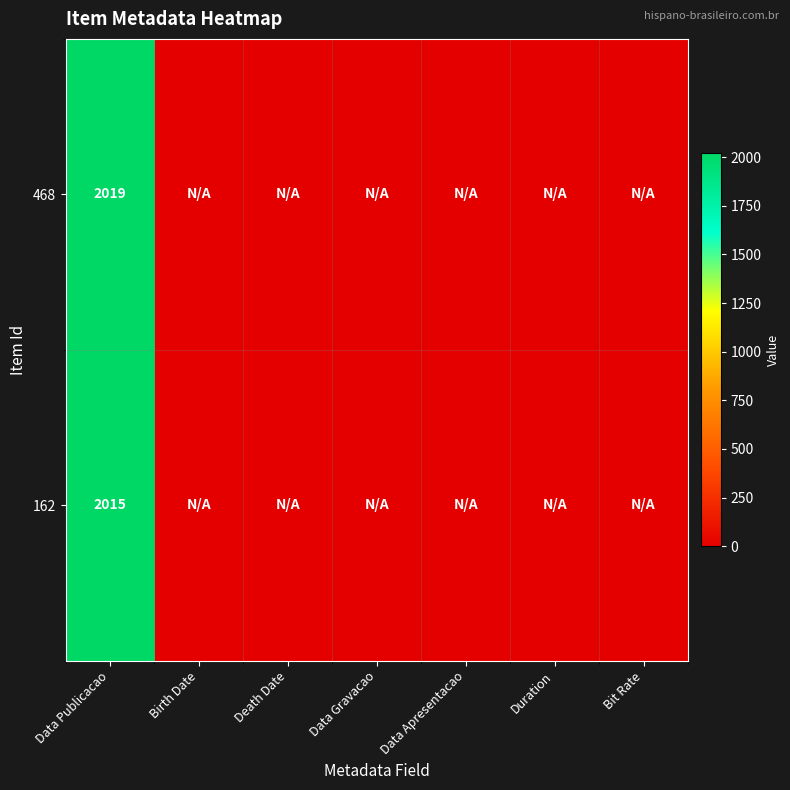

The value of 468 at Data Publicacao is 3235. True or false?

False